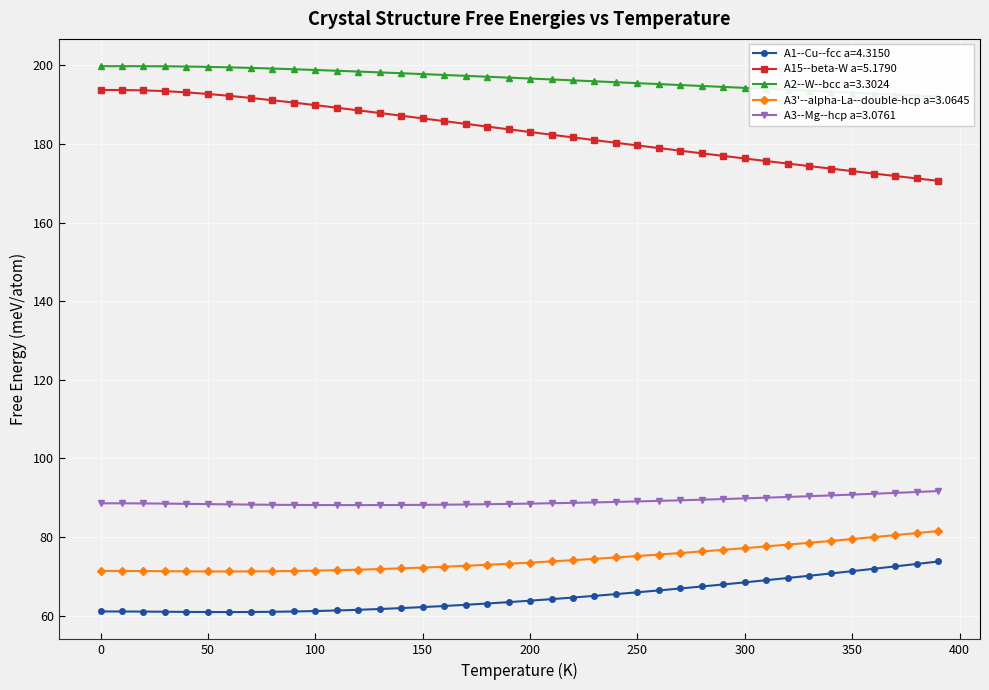

Where does the A3'--alpha-La--double-hcp a=3.0645 series first go above 73?

190.0